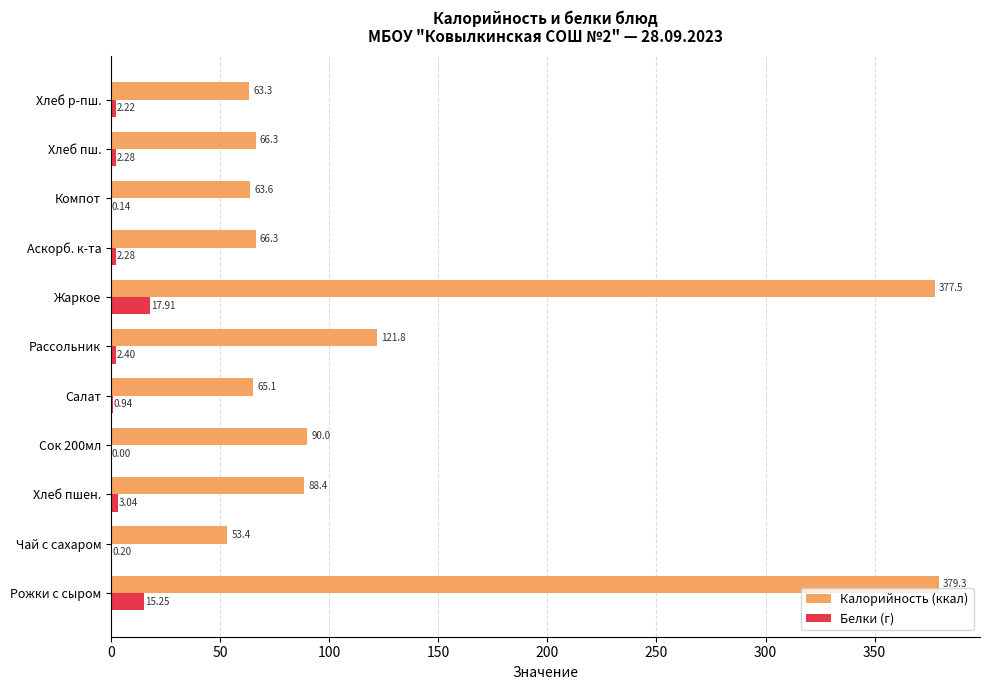

Which series changed the most between Чай с сахаром and Жаркое?

Калорийность (ккал)